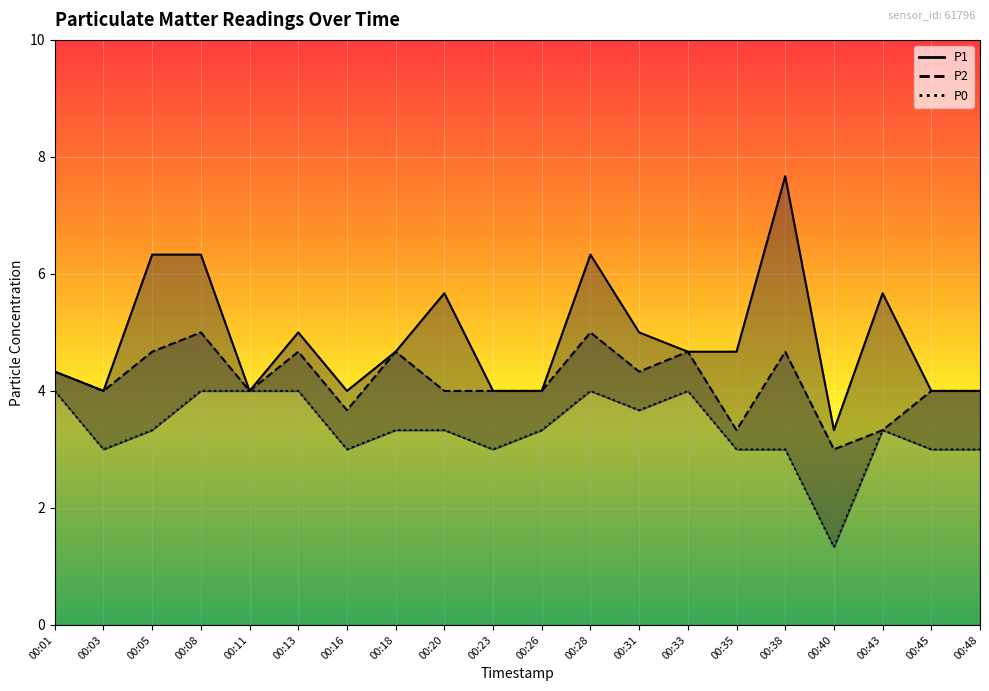

What is the value of the P0 point at the 9th from the left?

3.3